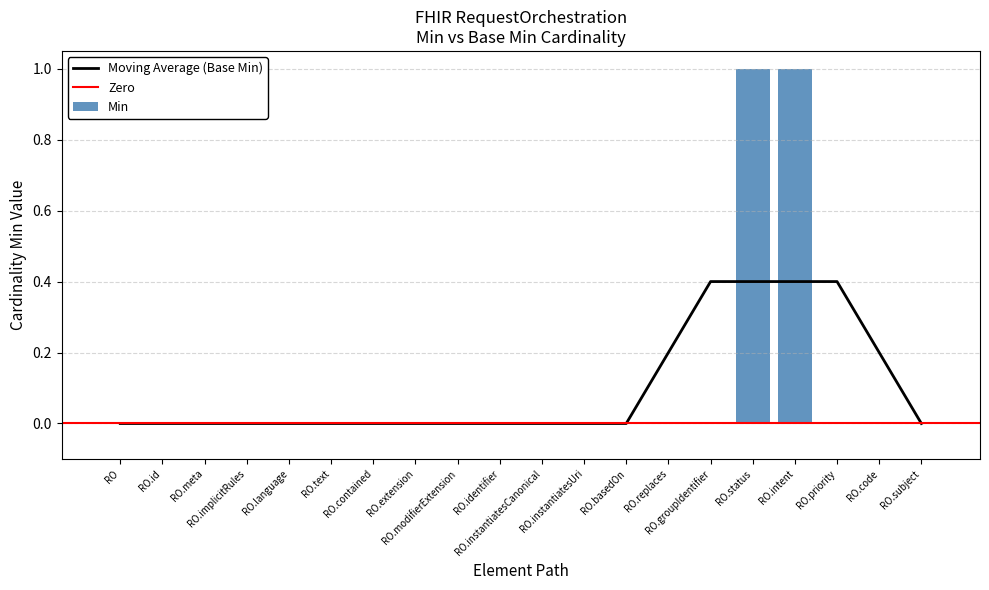

Is it true that the value at RO.basedOn is 0?

True